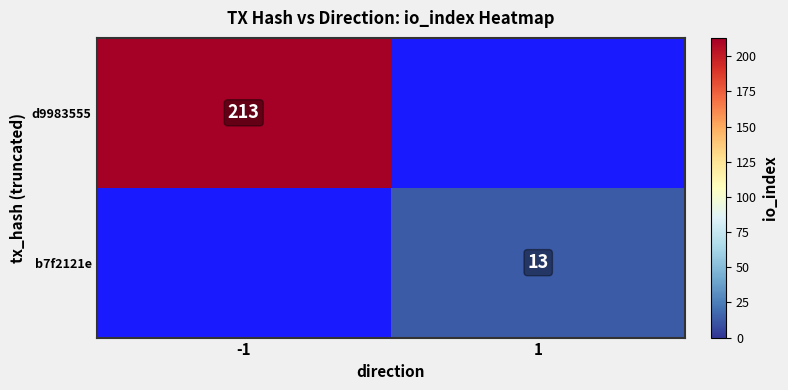

The value of d9983555 at -1 is 148. True or false?

False